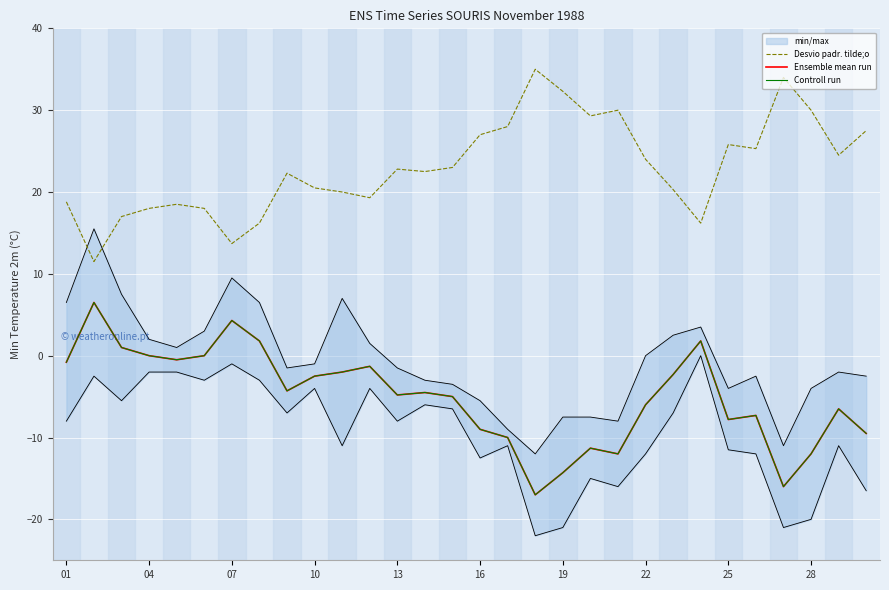

How many values in the Ensemble mean run series are below -4?

17